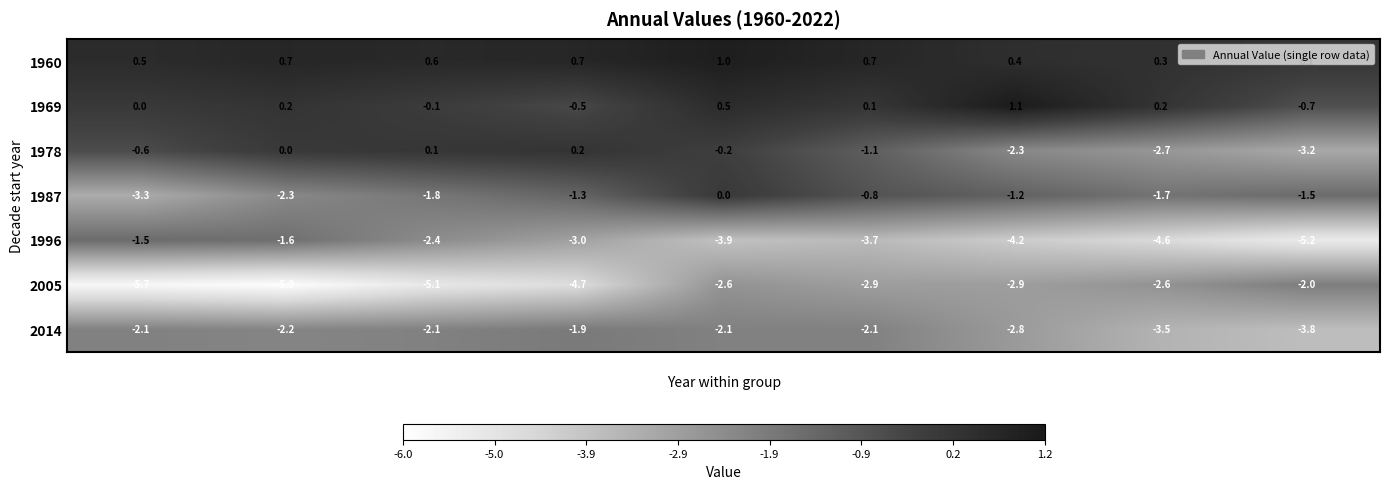

What is the smallest value displayed?

-5.9